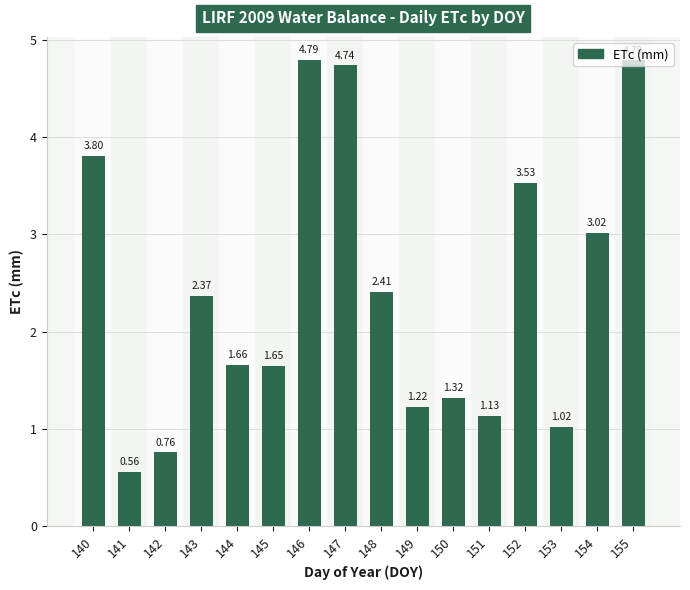

What is the change in value from 140 to 142?

-3.0